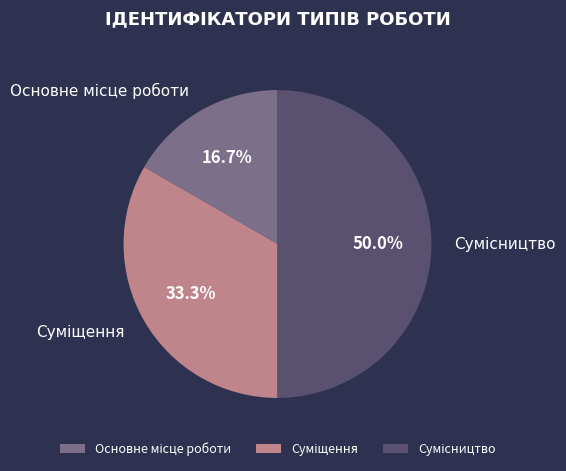

How many slices are in this pie chart?

3